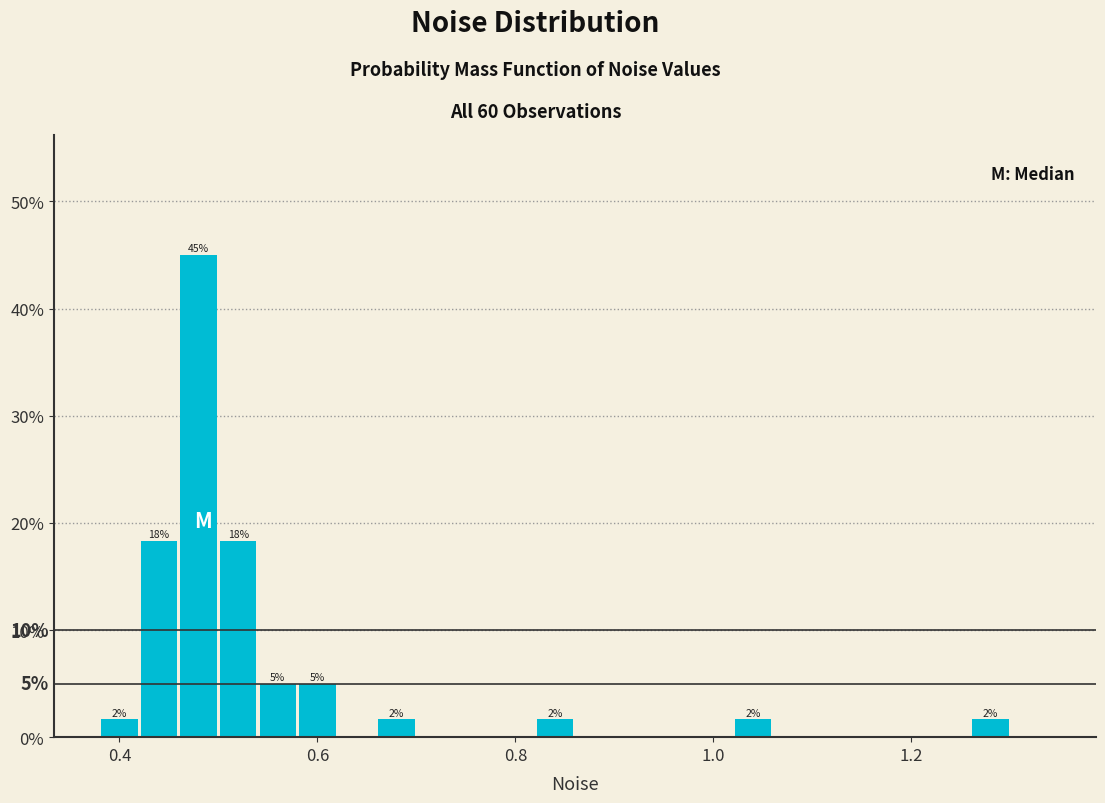

Around what value on the x-axis is the tallest bar? Give the approximate position of its centre, as read against the axis.

0.48